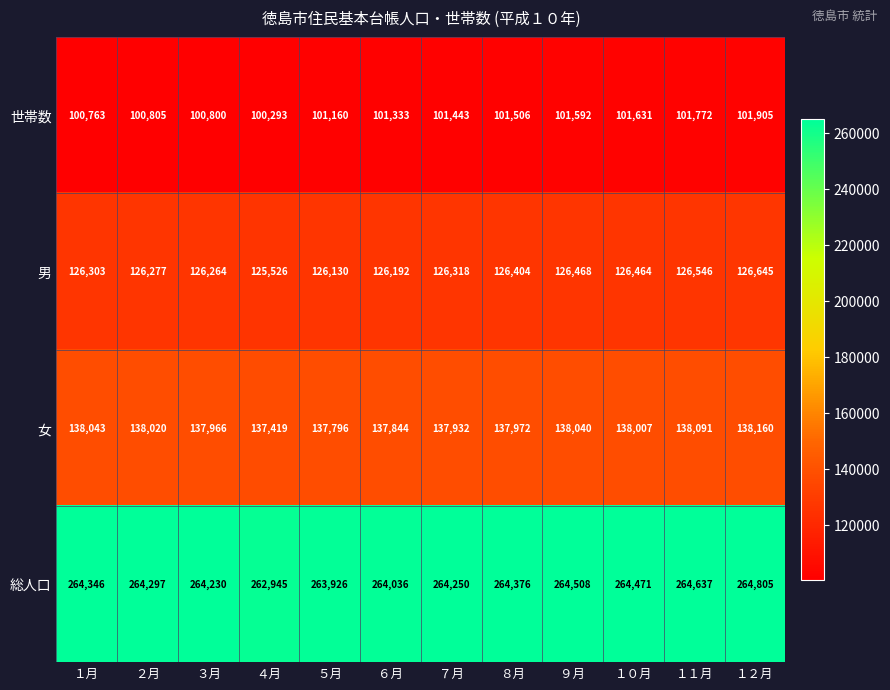

Is it true that 総人口 equals 117375 at ８月?

False